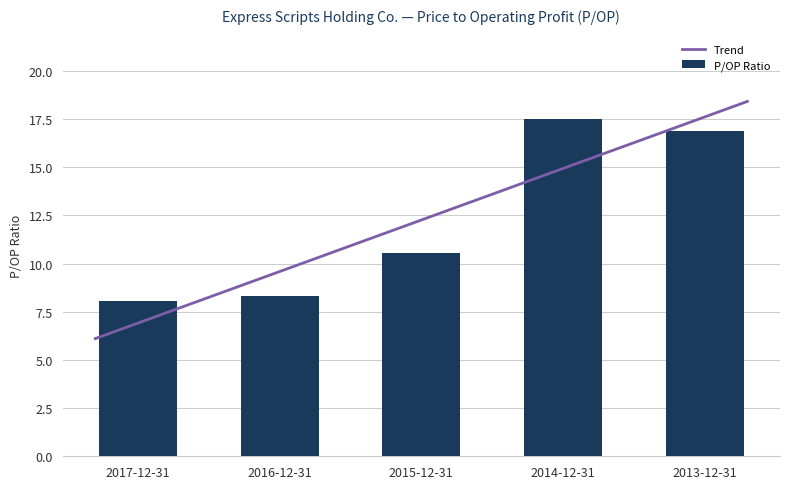

The value at 2017-12-31 is 8.1. True or false?

True